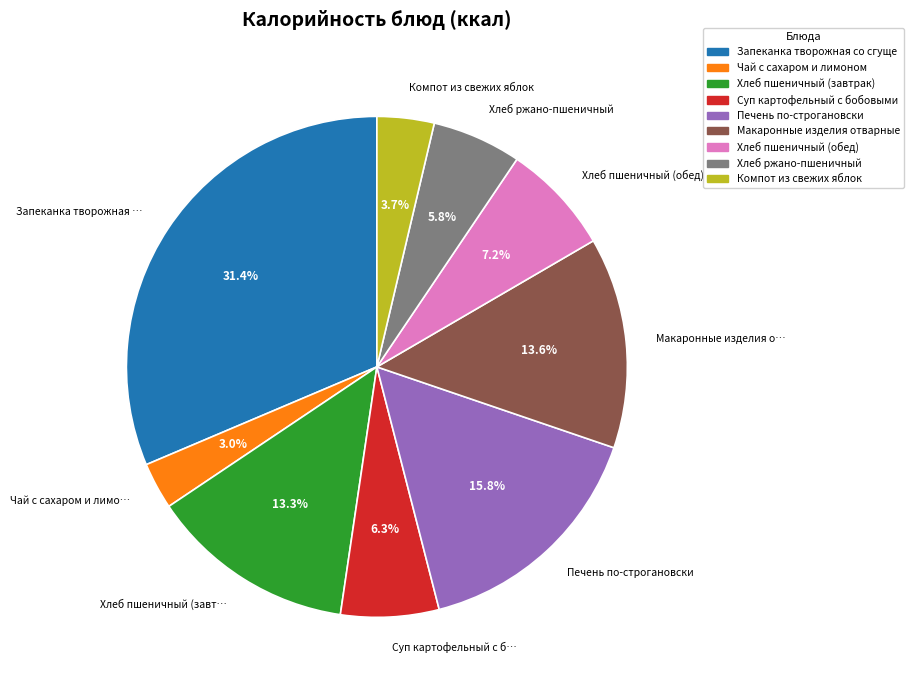

Is there a majority slice in this chart?

No